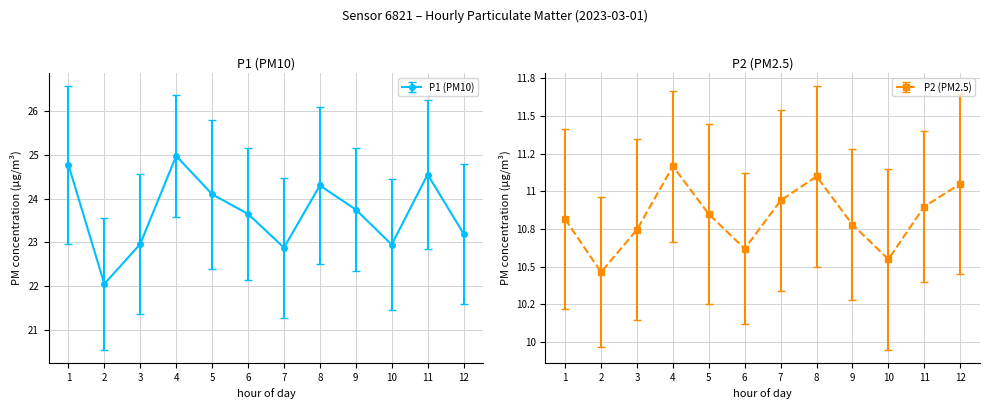

What are all the series names shown in the legend?

P1, P2